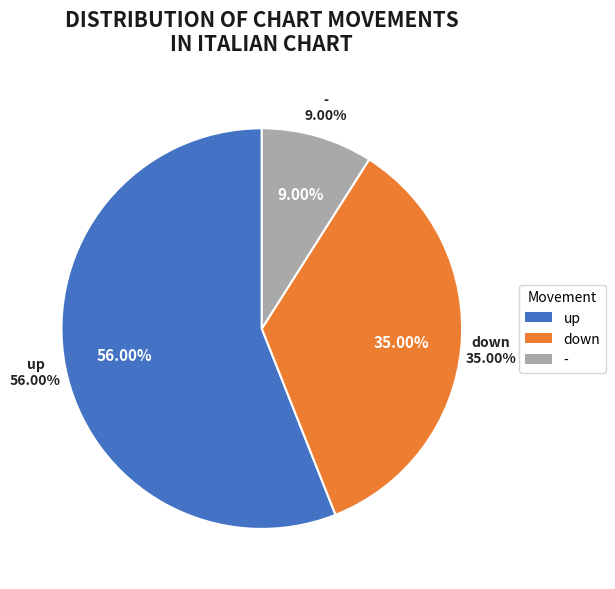

Is there a majority slice in this chart?

Yes